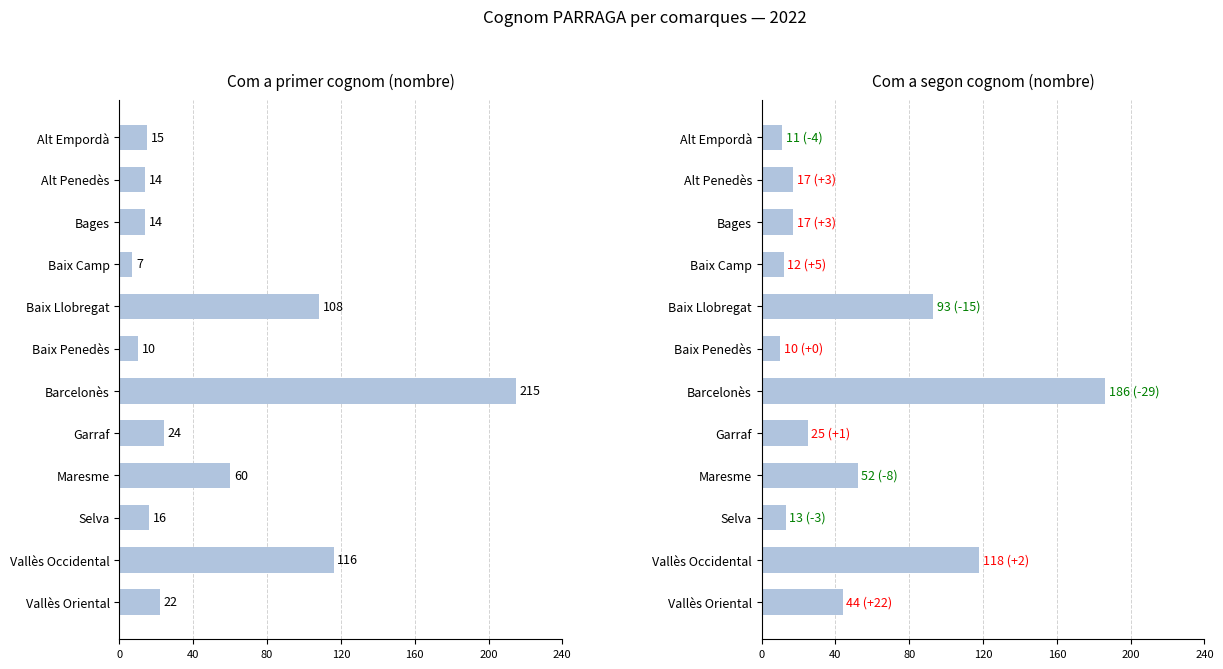

Which series has the widest spread of values?

primer cognom